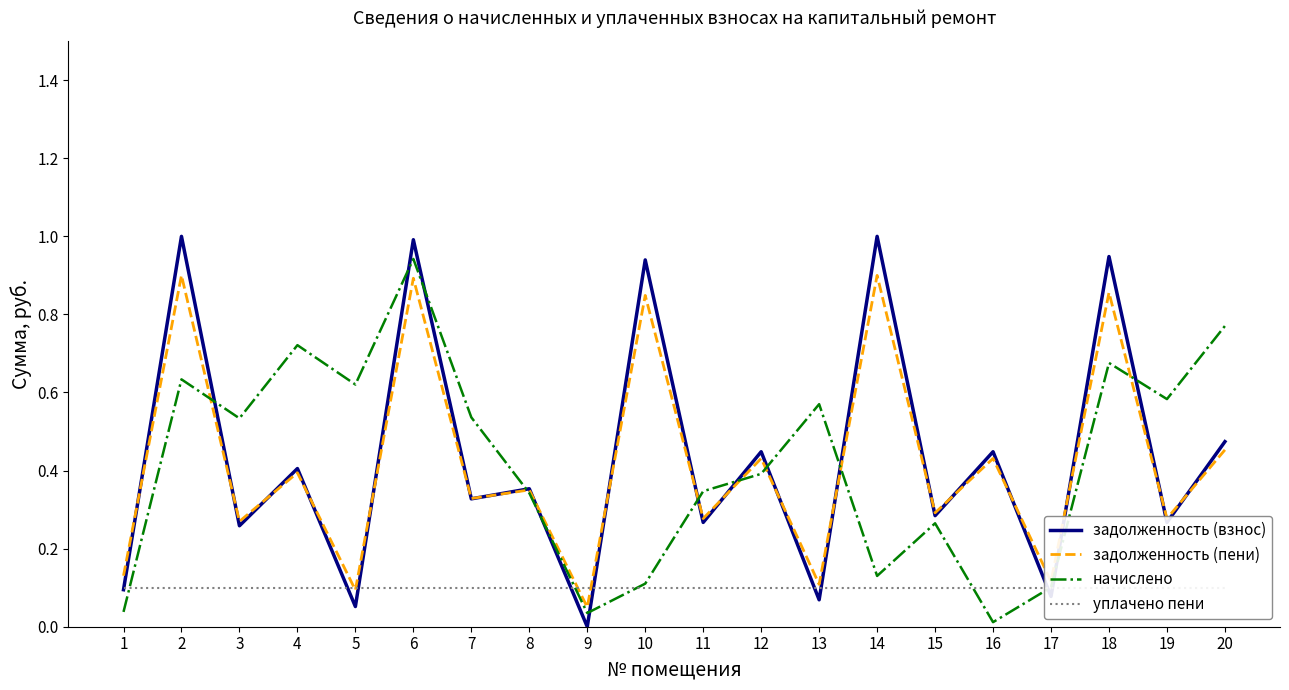

Is it true that уплачено пени equals 0.1 at 17?

False